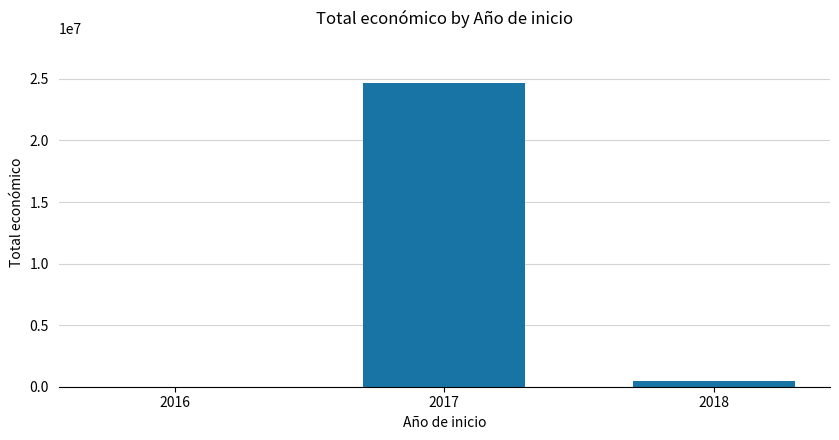

What is the greatest value displayed?

24627010